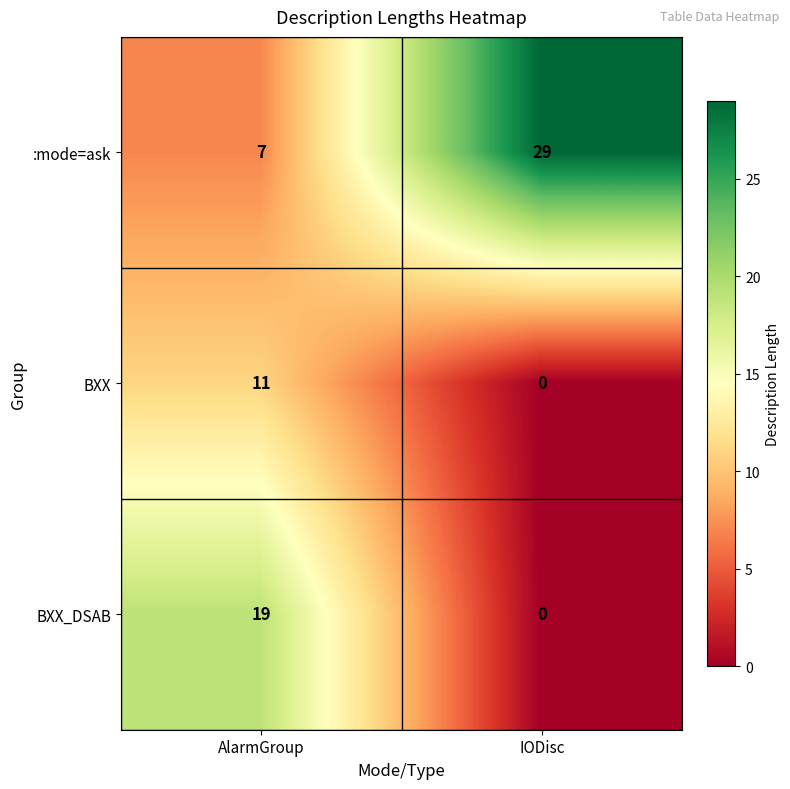

What is the sum of the BXX values at IODisc and AlarmGroup?

11